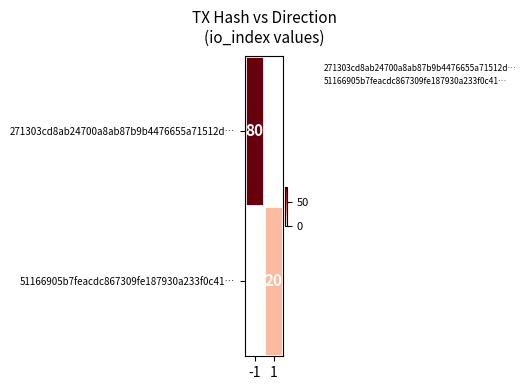

Rank the categories by 51166905b7feacdc867309fe187930a233f0c41… value from lowest to highest.

-1, 1